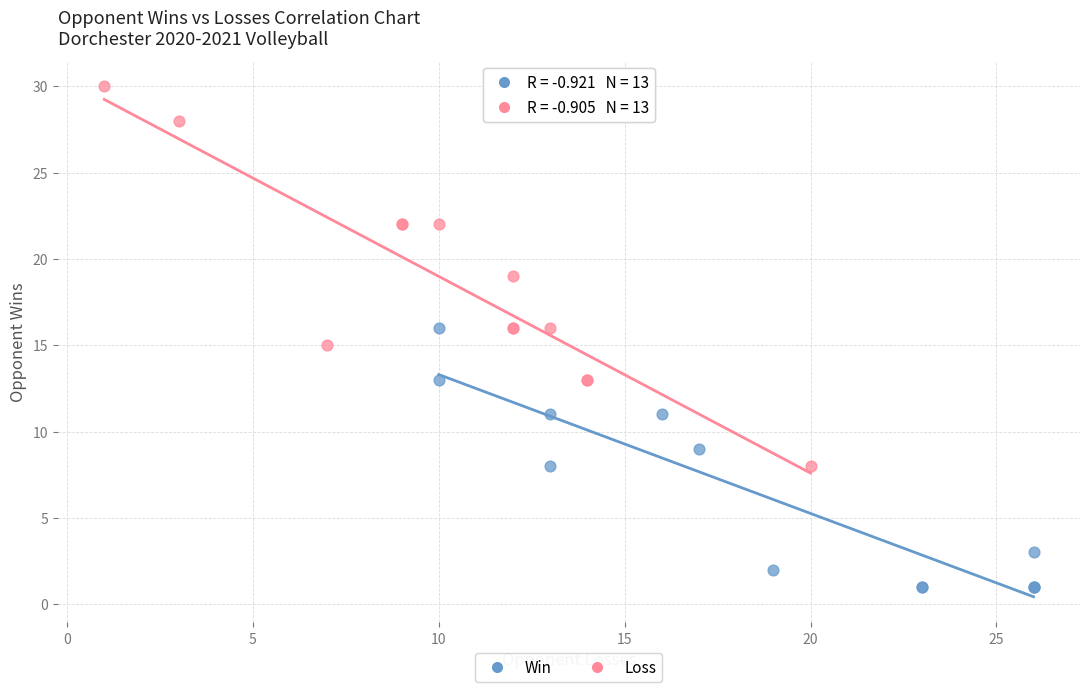

Which series contains the highest Y value?

Loss